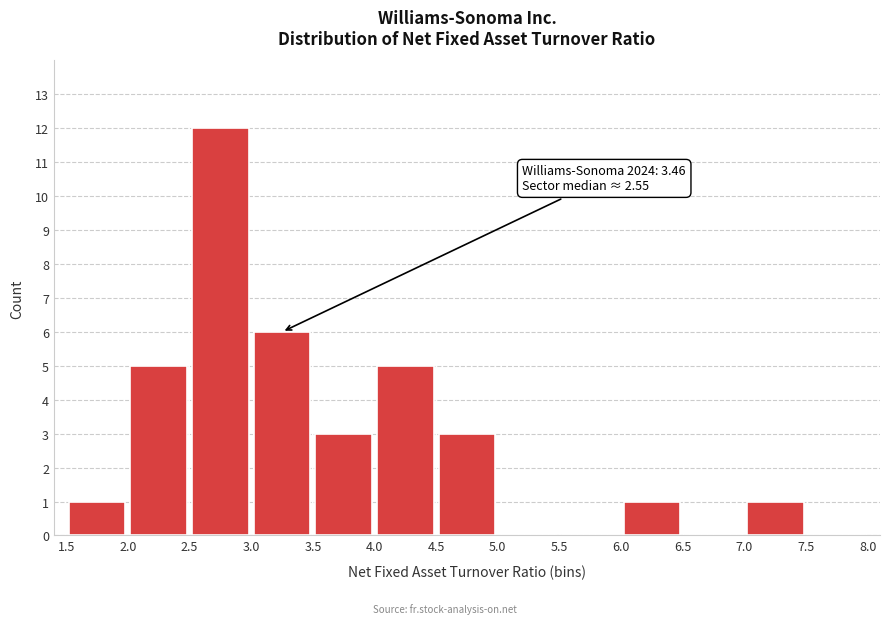

Over which range of the x-axis is the bar tallest?

2.5 to 3.0